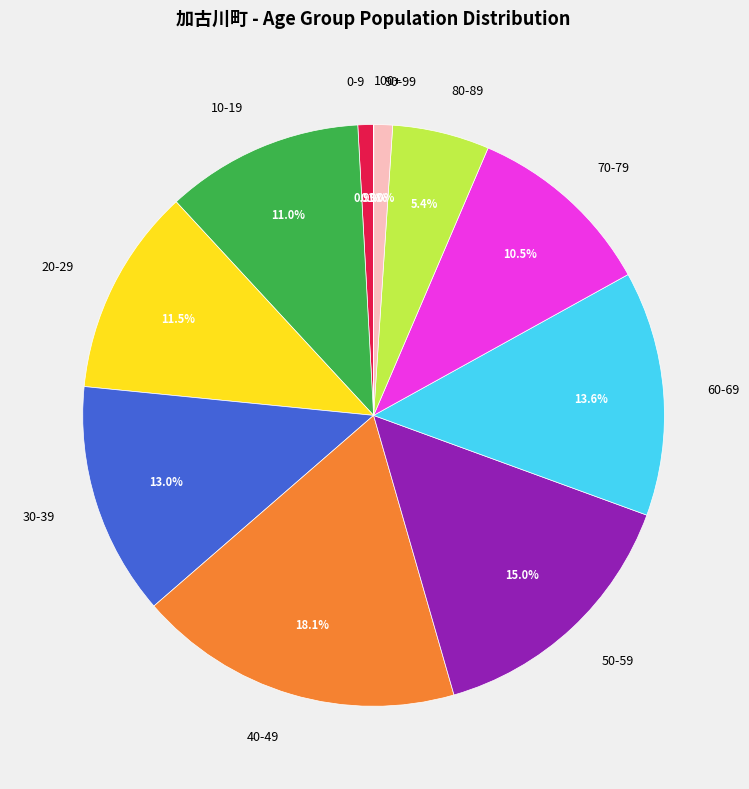

Combined, do 50-59 and 20-29 account for over 50%?

No